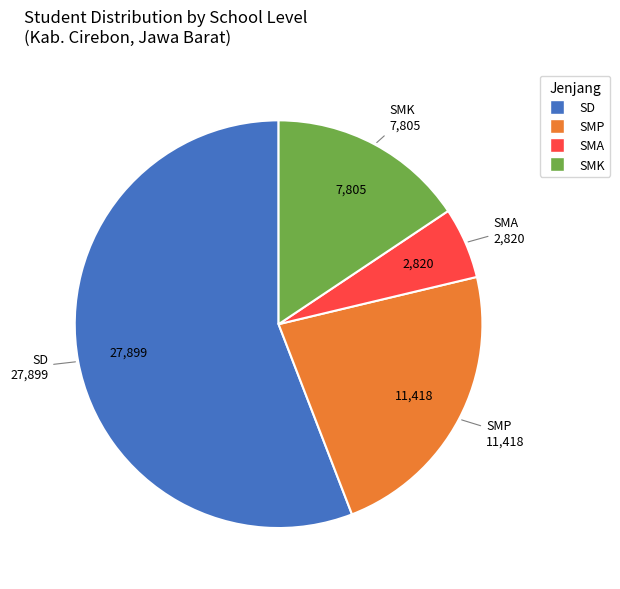

Is there a majority slice in this chart?

Yes